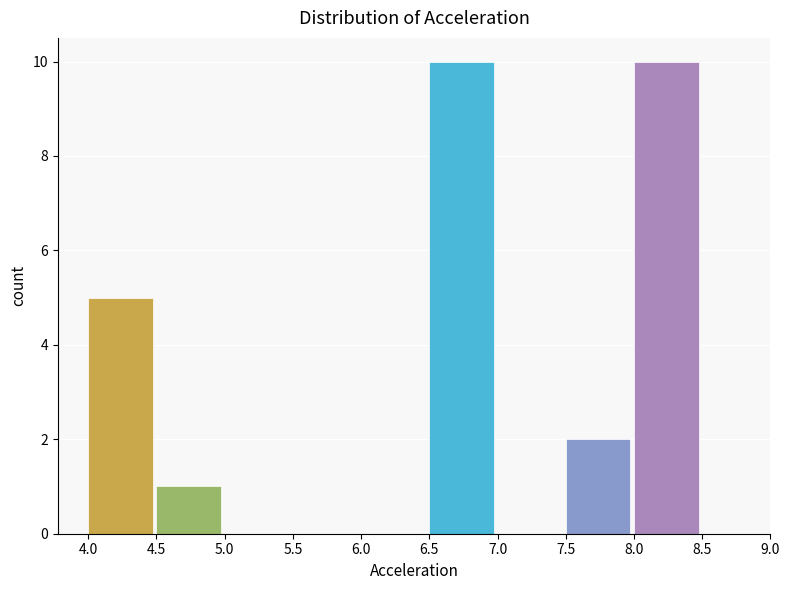

What is the height of the bar covering 7.5 to 8.0 on the x-axis? The values are not printed on the chart, so give them approximately, as read against the axis.

2